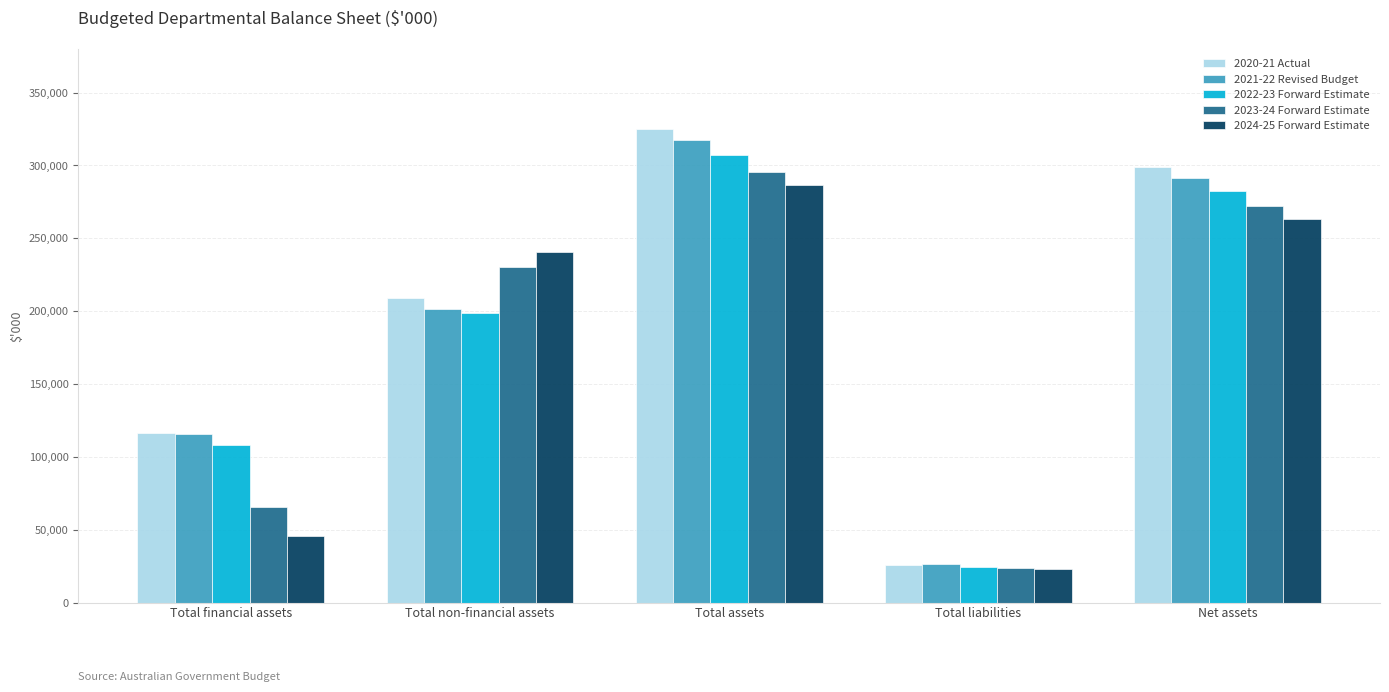

What are all the series names shown in the legend?

2020-21 Actual, 2021-22 Revised Budget, 2022-23 Forward Estimate, 2023-24 Forward Estimate, 2024-25 Forward Estimate